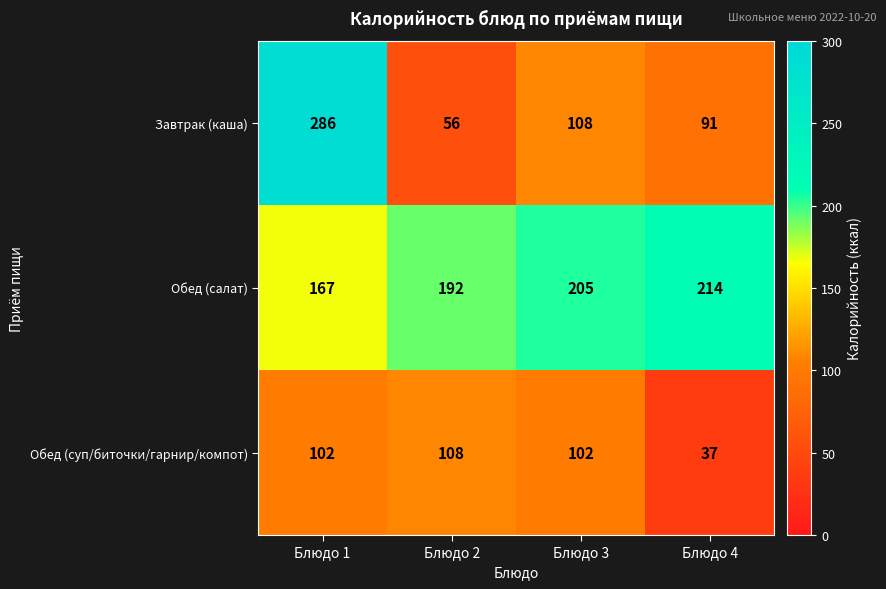

The Обед (суп/биточки/гарнир/компот) series shows 102 at Блюдо 3. True or false?

True